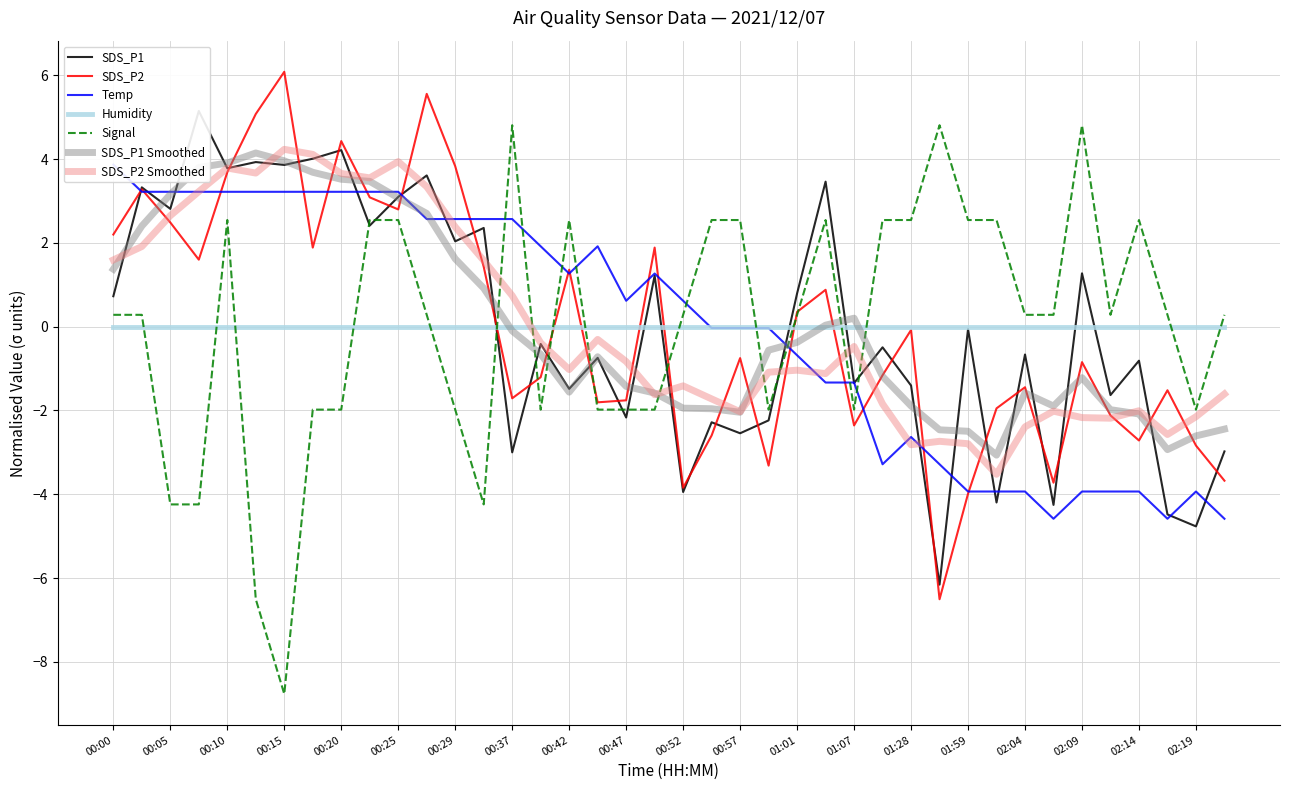

Is this an area chart (filled region under the line)?

No